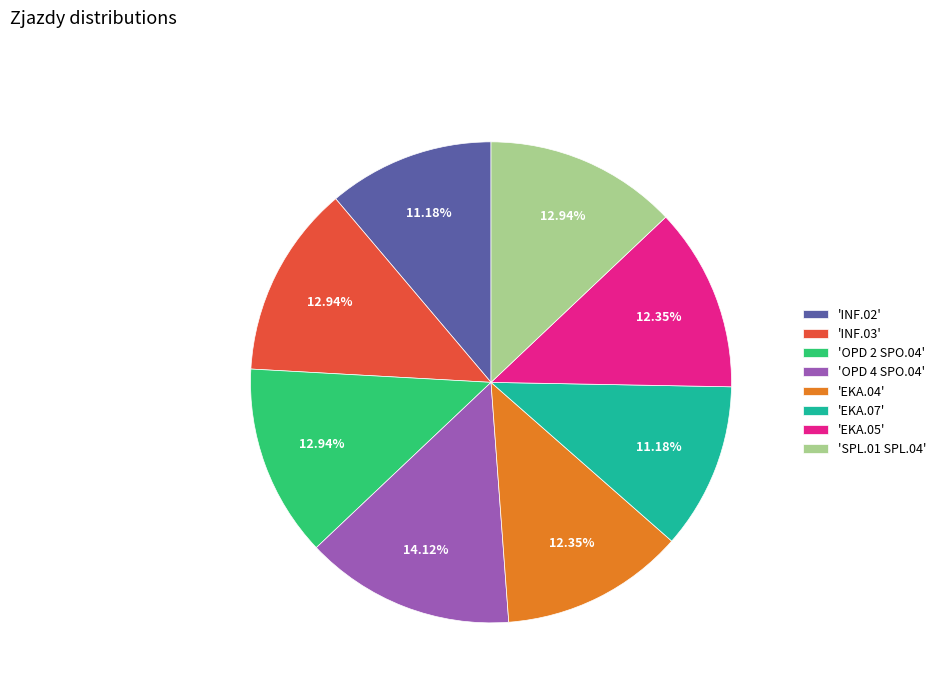

How many segments does this pie chart have?

8